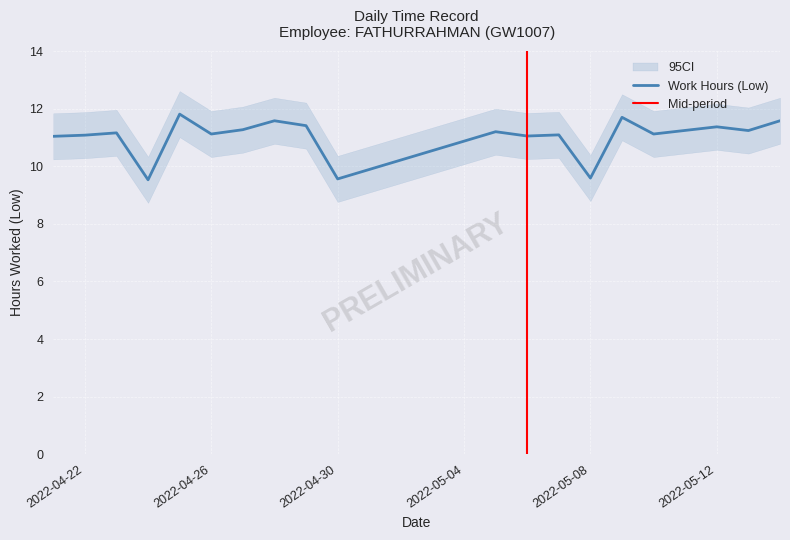

What is the smallest value displayed?

9.5